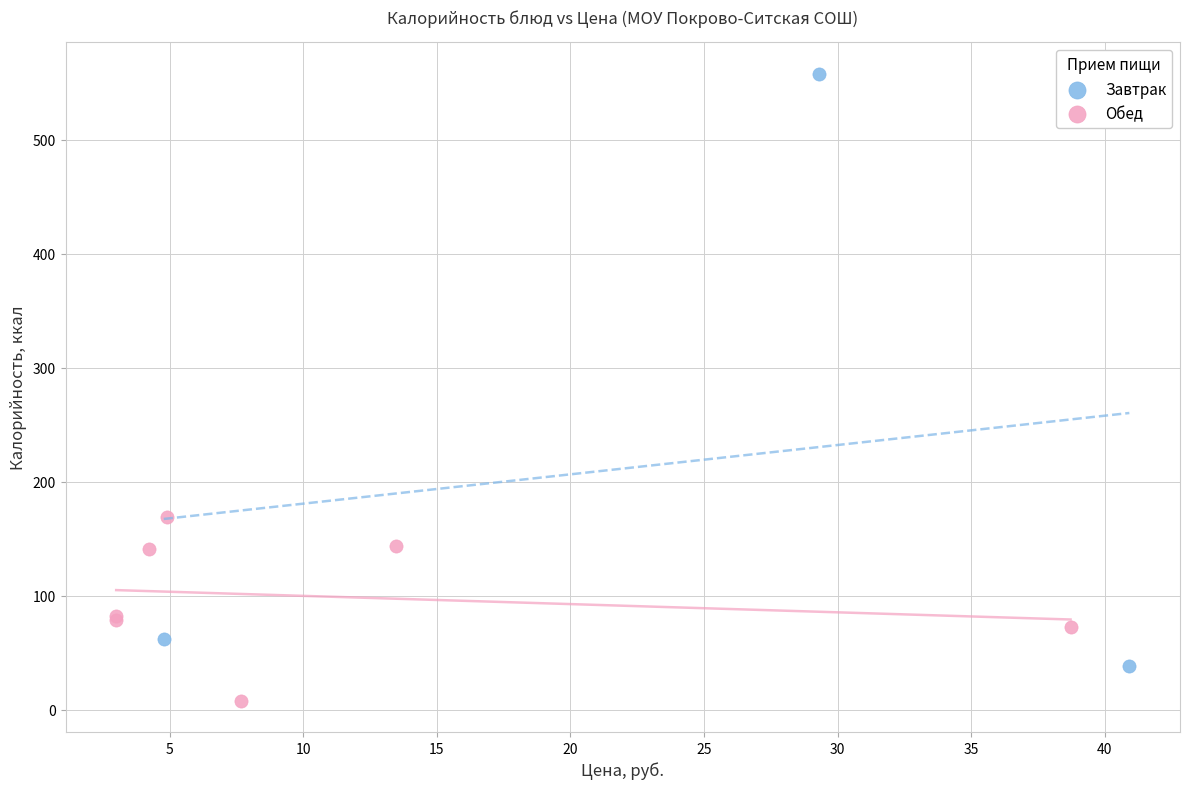

Which series reaches the maximum Y coordinate?

Завтрак